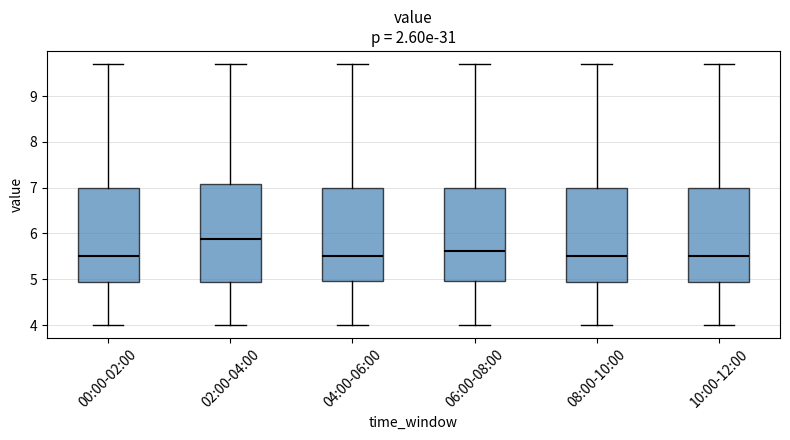

Reading left to right, read every box against the y-axis: the position of its median line, the range the box covers, and the ends of its whiskers. The values are not printed on the chart, so give them approximately, as read against the axis.

00:00-02:00: median 5.5, box 4.9 to 7.0, whiskers 4.0 to 9.7
02:00-04:00: median 5.9, box 4.9 to 7.1, whiskers 4.0 to 9.7
04:00-06:00: median 5.5, box 5.0 to 7.0, whiskers 4.0 to 9.7
06:00-08:00: median 5.6, box 5.0 to 7.0, whiskers 4.0 to 9.7
08:00-10:00: median 5.5, box 4.9 to 7.0, whiskers 4.0 to 9.7
10:00-12:00: median 5.5, box 4.9 to 7.0, whiskers 4.0 to 9.7